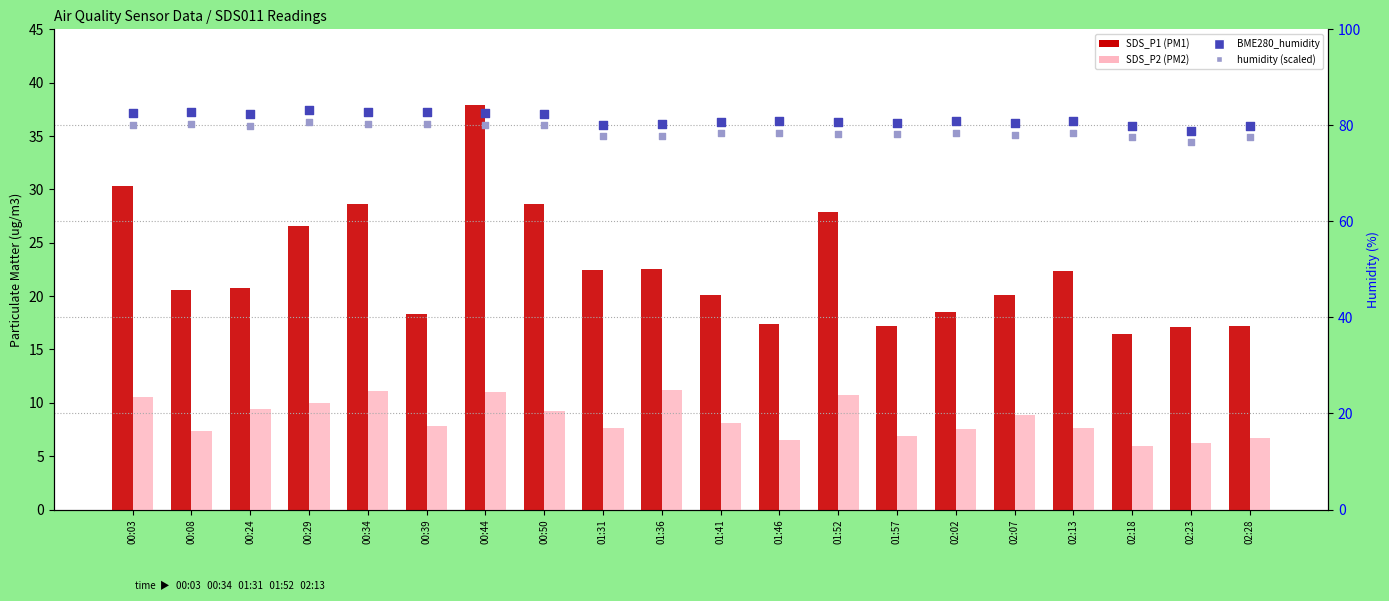

Is the value of SDS_P2 (PM2) at 00:50 greater than the value of BME280_humidity at 02:18?

No